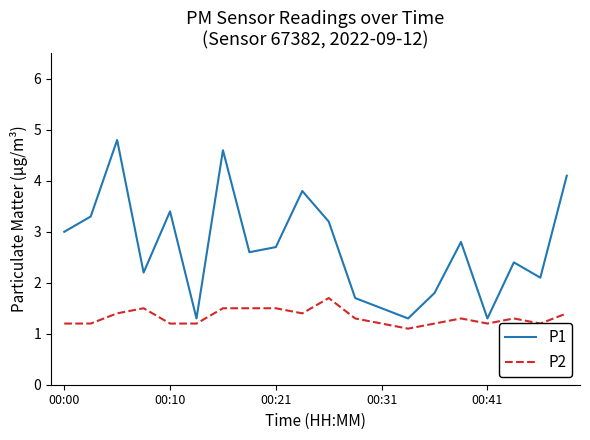

Rank the series by their maximum value, from highest to lowest.

P1, P2